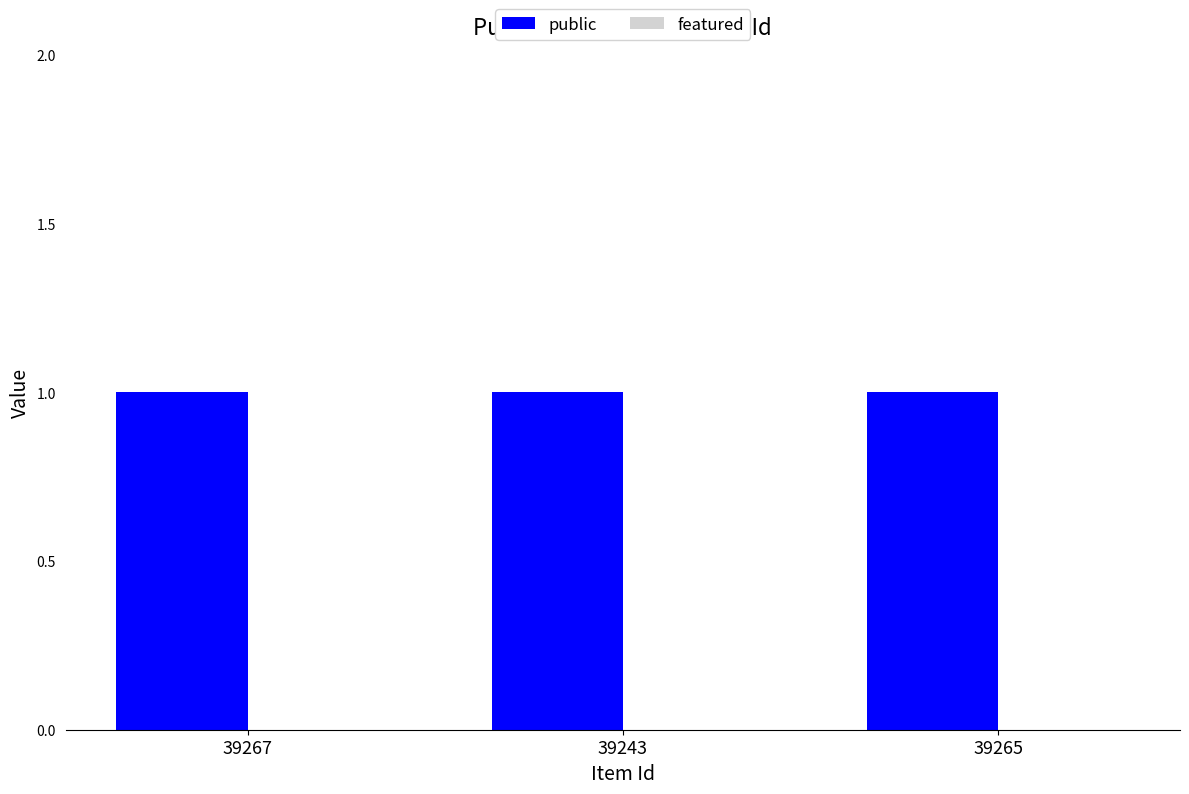

True or false: public has a value of 2 at 39265.

False